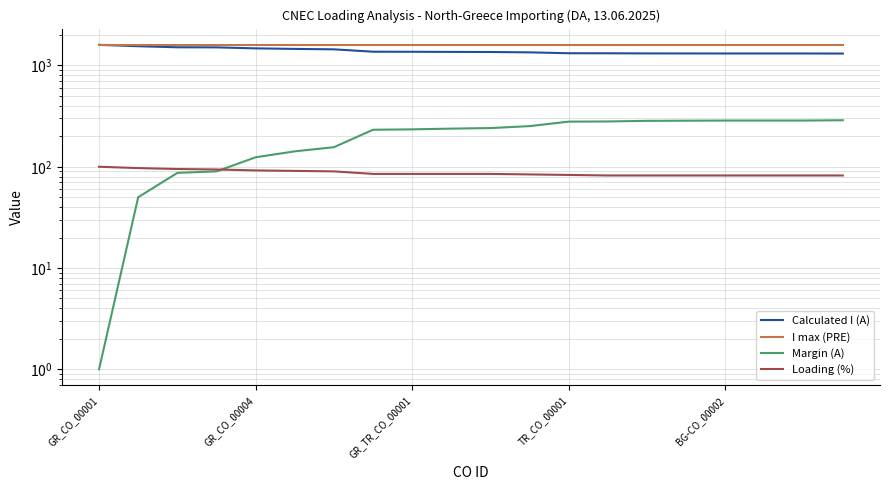

Reading left to right, list all the values displayed in this chart.

Calculated I (A): 1599	1550	1513	1510	1476	1458	1444	1368	1366	1362	1359	1348	1321	1320	1316	1315	1314	1314	1314	1312
I max (PRE): 1600	1600	1600	1600	1600	1600	1600	1600	1600	1600	1600	1600	1600	1600	1600	1600	1600	1600	1600	1600
Margin (A): 1	50	87	90	124	142	156	232	234	238	241	252	279	280	284	285	286	286	286	288
Loading (%): 100	97	95	94	92	91	90	85	85	85	85	84	83	82	82	82	82	82	82	82